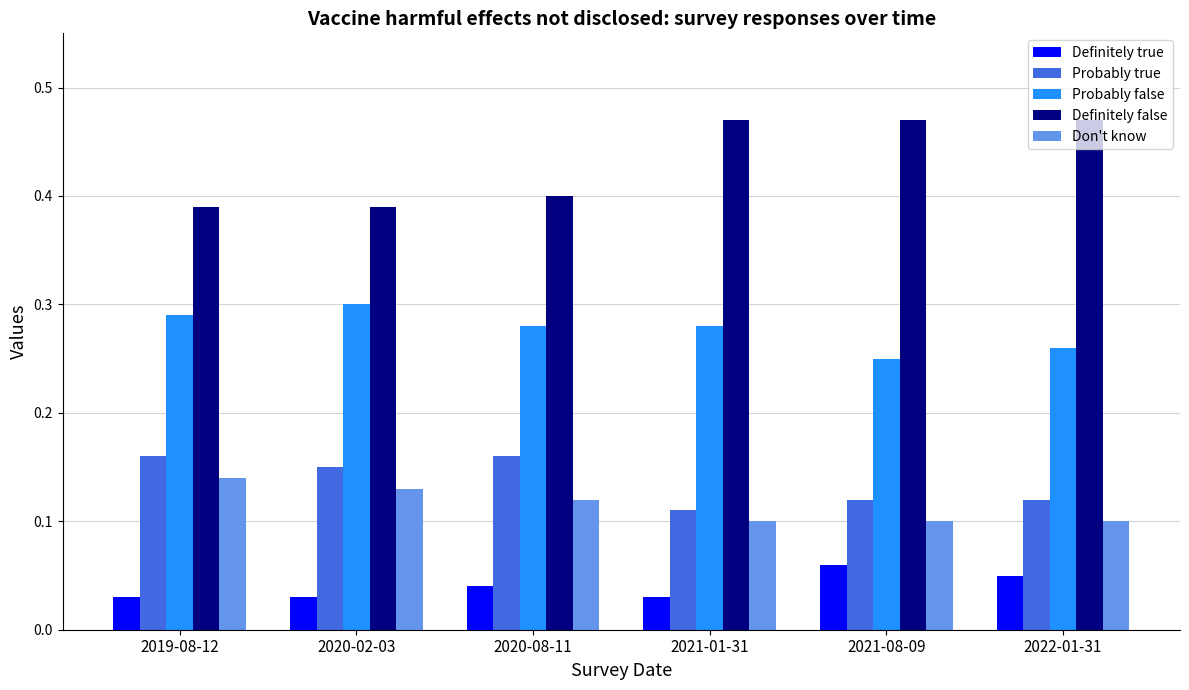

At how many categories does at least one series exceed 0?

6